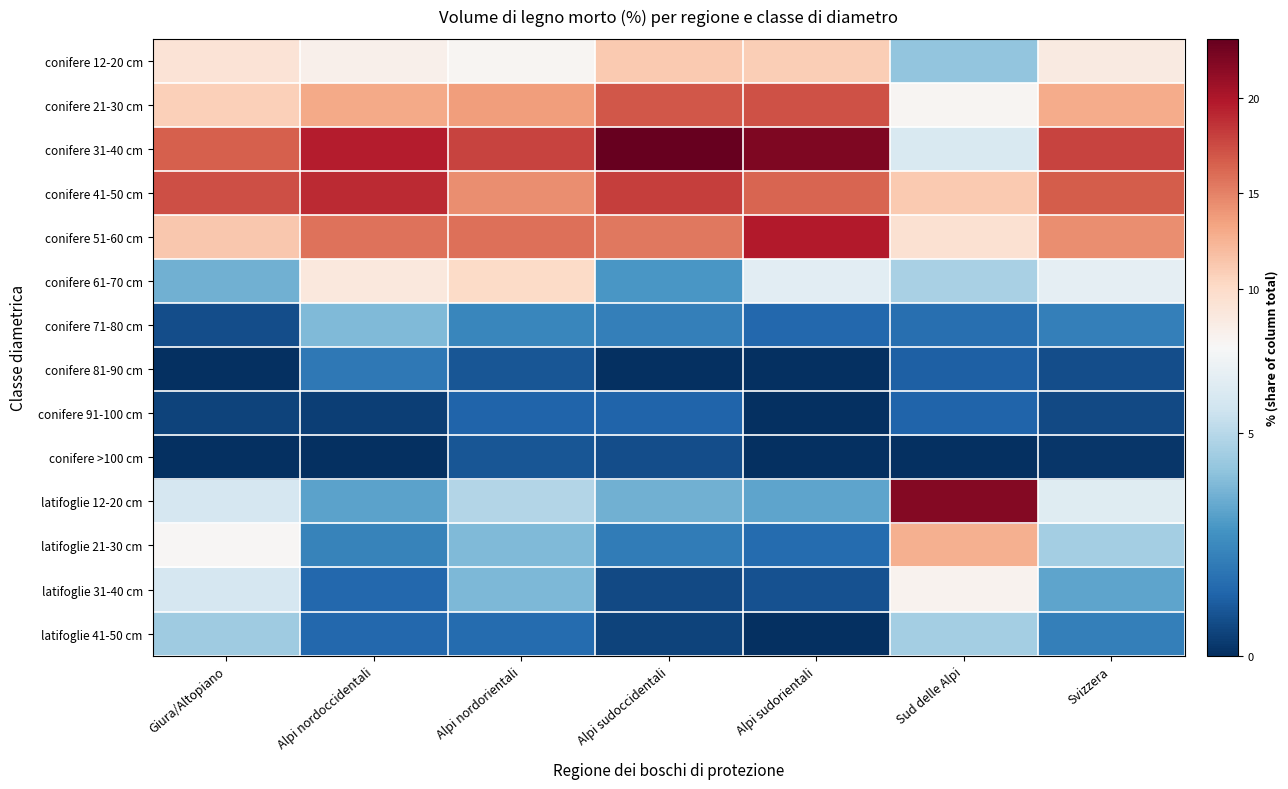

Reading left to right, list all the values displayed in this chart.

conifere 12-20 cm: Giura/Altopiano=9.1	Alpi nordoccidentali=7.7	Alpi nordorientali=7.3	Alpi sudoccidentali=11.2	Alpi sudorientali=10.9	Sud delle Alpi=4.2	Svizzera=8.4
conifere 21-30 cm: Giura/Altopiano=10.8	Alpi nordoccidentali=13.1	Alpi nordorientali=13.7	Alpi sudoccidentali=17.0	Alpi sudorientali=17.2	Sud delle Alpi=7.2	Svizzera=13.0
conifere 31-40 cm: Giura/Altopiano=16.6	Alpi nordoccidentali=19.6	Alpi nordorientali=17.9	Alpi sudoccidentali=23.1	Alpi sudorientali=22.0	Sud delle Alpi=5.9	Svizzera=17.9
conifere 41-50 cm: Giura/Altopiano=17.4	Alpi nordoccidentali=19.0	Alpi nordorientali=14.5	Alpi sudoccidentali=18.1	Alpi sudorientali=16.3	Sud delle Alpi=11.2	Svizzera=16.7
conifere 51-60 cm: Giura/Altopiano=11.3	Alpi nordoccidentali=15.7	Alpi nordorientali=15.9	Alpi sudoccidentali=15.4	Alpi sudorientali=19.8	Sud delle Alpi=9.4	Svizzera=14.5
conifere 61-70 cm: Giura/Altopiano=3.6	Alpi nordoccidentali=8.6	Alpi nordorientali=10.0	Alpi sudoccidentali=2.9	Alpi sudorientali=6.2	Sud delle Alpi=4.7	Svizzera=6.3
conifere 71-80 cm: Giura/Altopiano=0.8	Alpi nordoccidentali=3.9	Alpi nordorientali=2.4	Alpi sudoccidentali=2.2	Alpi sudorientali=1.5	Sud delle Alpi=1.7	Svizzera=2.2
conifere 81-90 cm: Giura/Altopiano=0.0	Alpi nordoccidentali=2.0	Alpi nordorientali=1.0	Alpi sudoccidentali=0.0	Alpi sudorientali=0.0	Sud delle Alpi=1.3	Svizzera=0.8
conifere 91-100 cm: Giura/Altopiano=0.5	Alpi nordoccidentali=0.4	Alpi nordorientali=1.4	Alpi sudoccidentali=1.4	Alpi sudorientali=0.0	Sud delle Alpi=1.4	Svizzera=0.7
conifere >100 cm: Giura/Altopiano=0.0	Alpi nordoccidentali=0.0	Alpi nordorientali=1.0	Alpi sudoccidentali=0.8	Alpi sudorientali=0.0	Sud delle Alpi=0.0	Svizzera=0.2
latifoglie 12-20 cm: Giura/Altopiano=5.8	Alpi nordoccidentali=3.2	Alpi nordorientali=4.9	Alpi sudoccidentali=3.6	Alpi sudorientali=3.3	Sud delle Alpi=21.8	Svizzera=6.1
latifoglie 21-30 cm: Giura/Altopiano=7.1	Alpi nordoccidentali=2.3	Alpi nordorientali=3.9	Alpi sudoccidentali=2.1	Alpi sudorientali=1.6	Sud delle Alpi=12.7	Svizzera=4.6
latifoglie 31-40 cm: Giura/Altopiano=5.8	Alpi nordoccidentali=1.5	Alpi nordorientali=3.8	Alpi sudoccidentali=0.7	Alpi sudorientali=0.9	Sud delle Alpi=7.5	Svizzera=3.3
latifoglie 41-50 cm: Giura/Altopiano=4.5	Alpi nordoccidentali=1.5	Alpi nordorientali=1.6	Alpi sudoccidentali=0.5	Alpi sudorientali=0.0	Sud delle Alpi=4.6	Svizzera=2.2